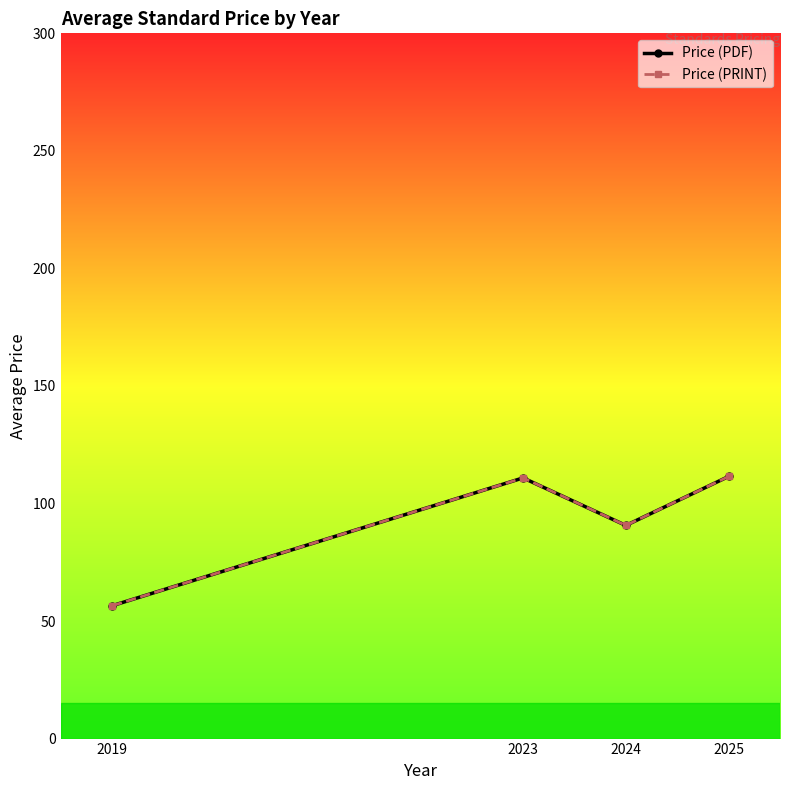

Is this an area chart (filled region under the line)?

No